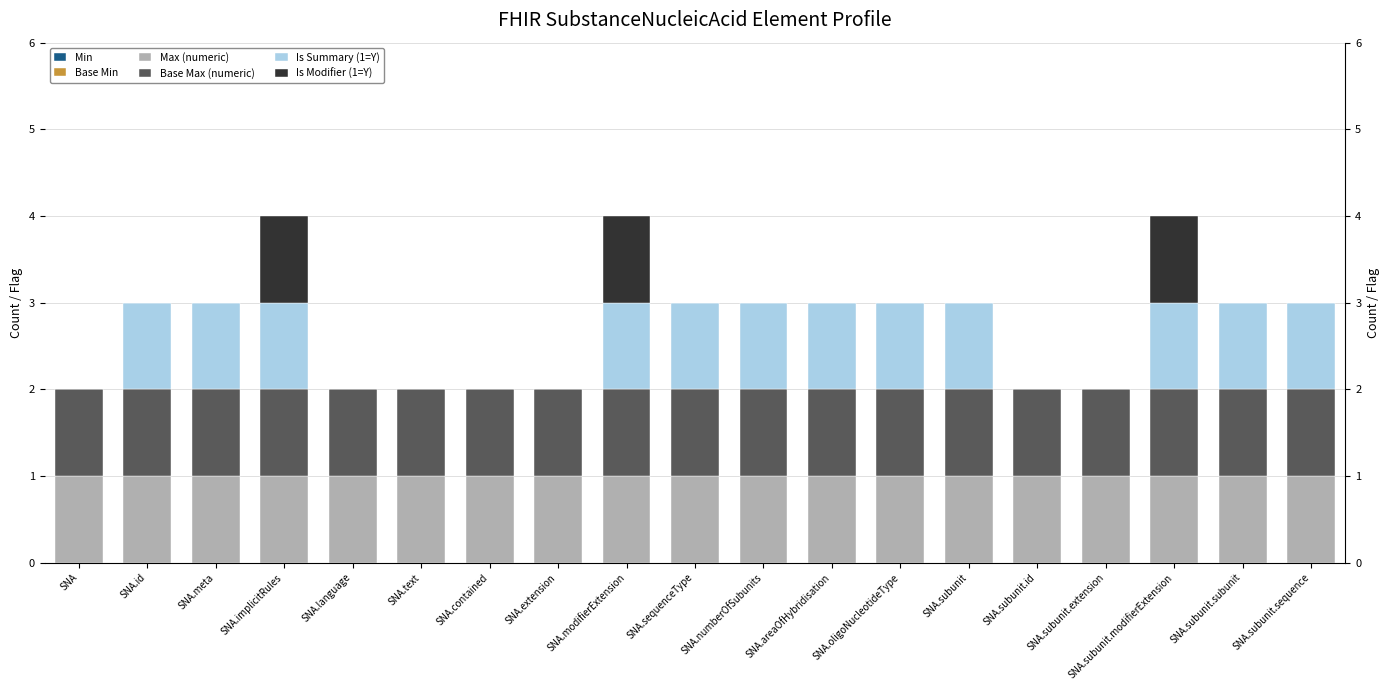

At SNA.numberOfSubunits, list the series in order from largest to smallest.

Max (numeric), Base Max (numeric), Is Summary (1=Y), Min, Base Min, Is Modifier (1=Y)